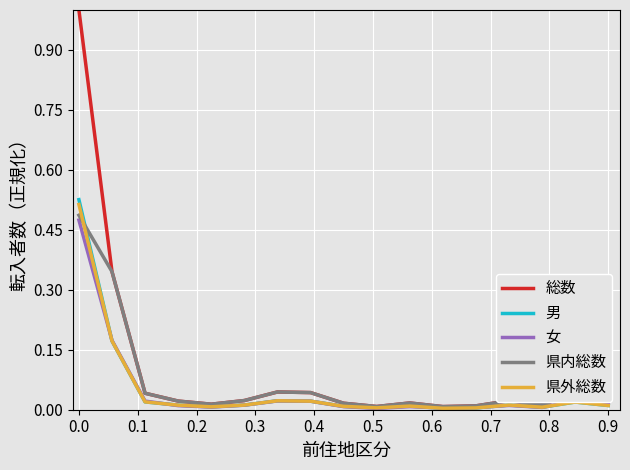

How many lines are shown in the chart?

5